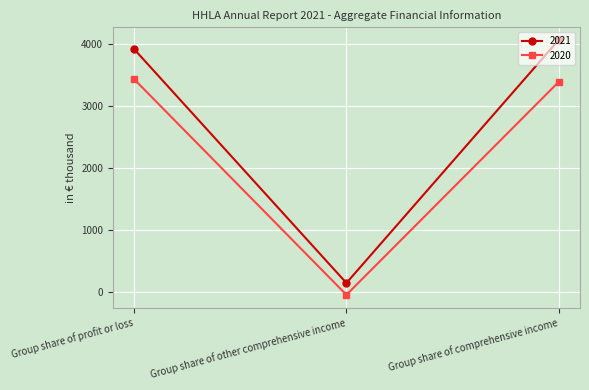

What is the approximate value of 2020 at Group share of other comprehensive income, to the nearest 50?

-50